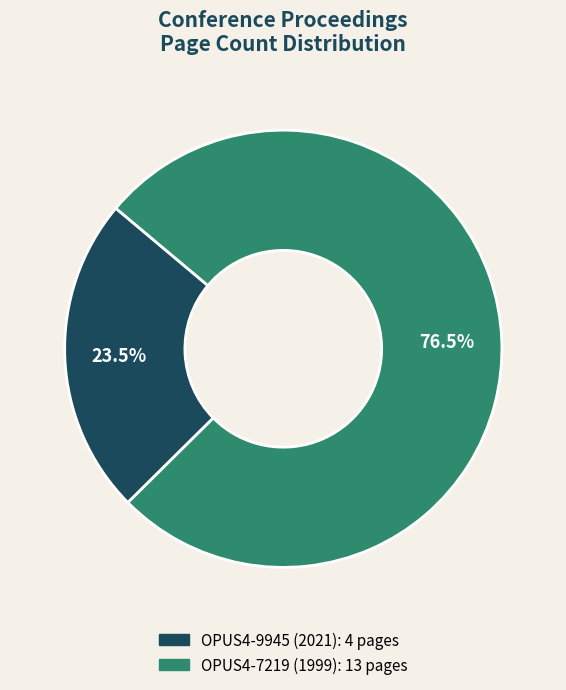

Is it true that OPUS4-9945 is 14% of the pie?

False